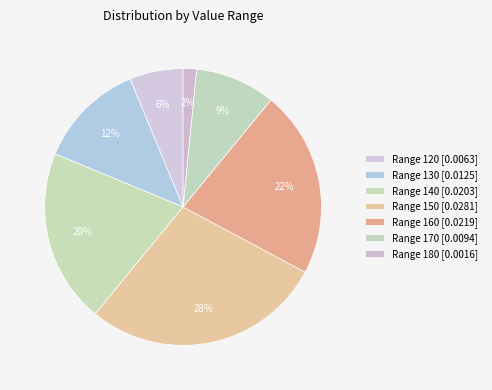

Does any single category account for the majority?

No